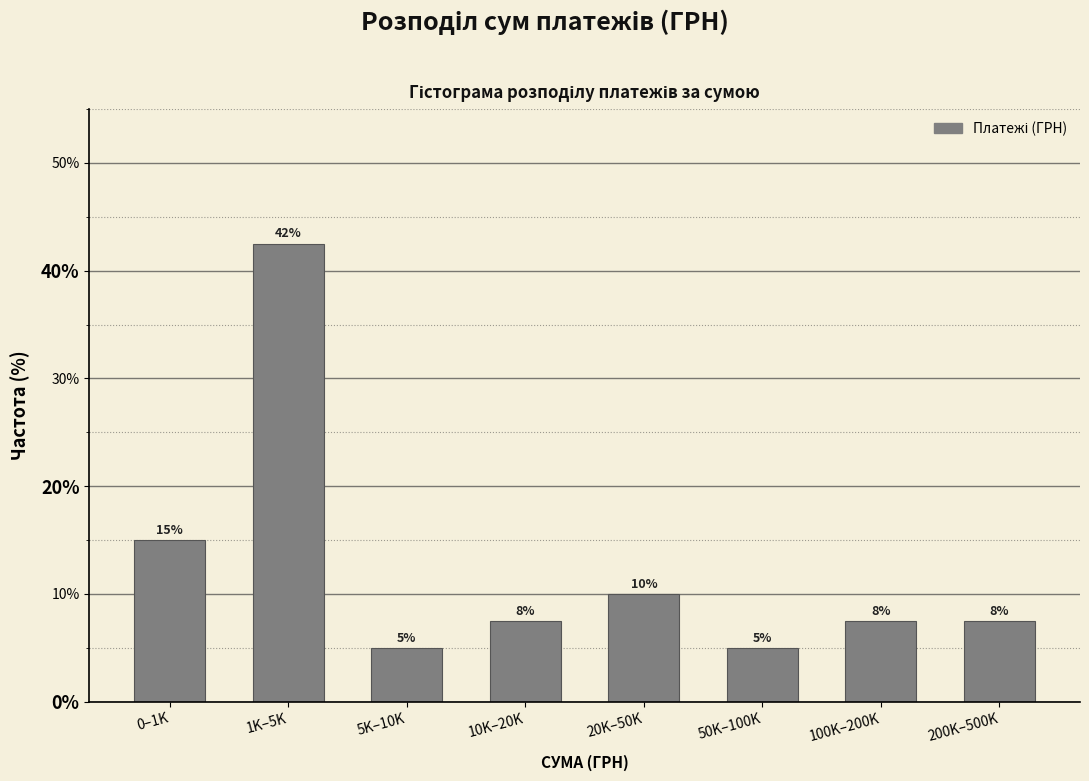

At which label is the value closest to 23?

0–1K